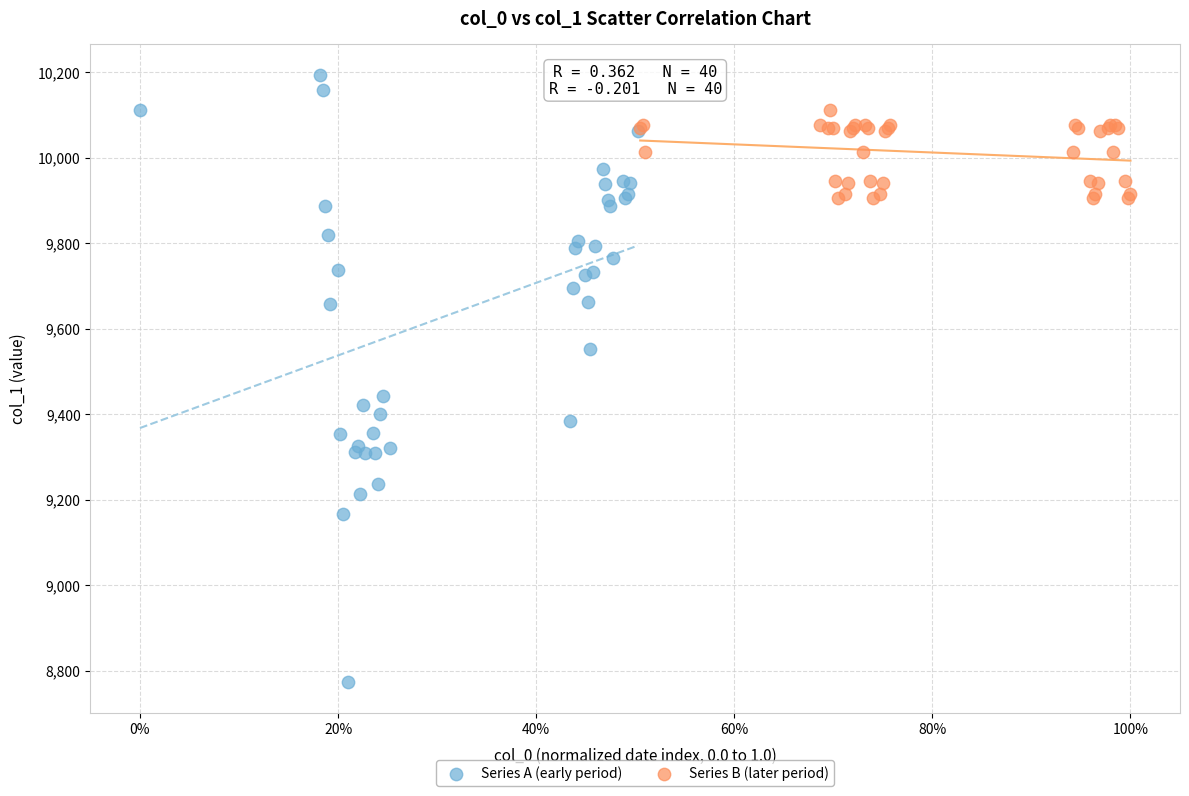

What are all the series names shown in the legend?

Series A (early period), Series B (later period)